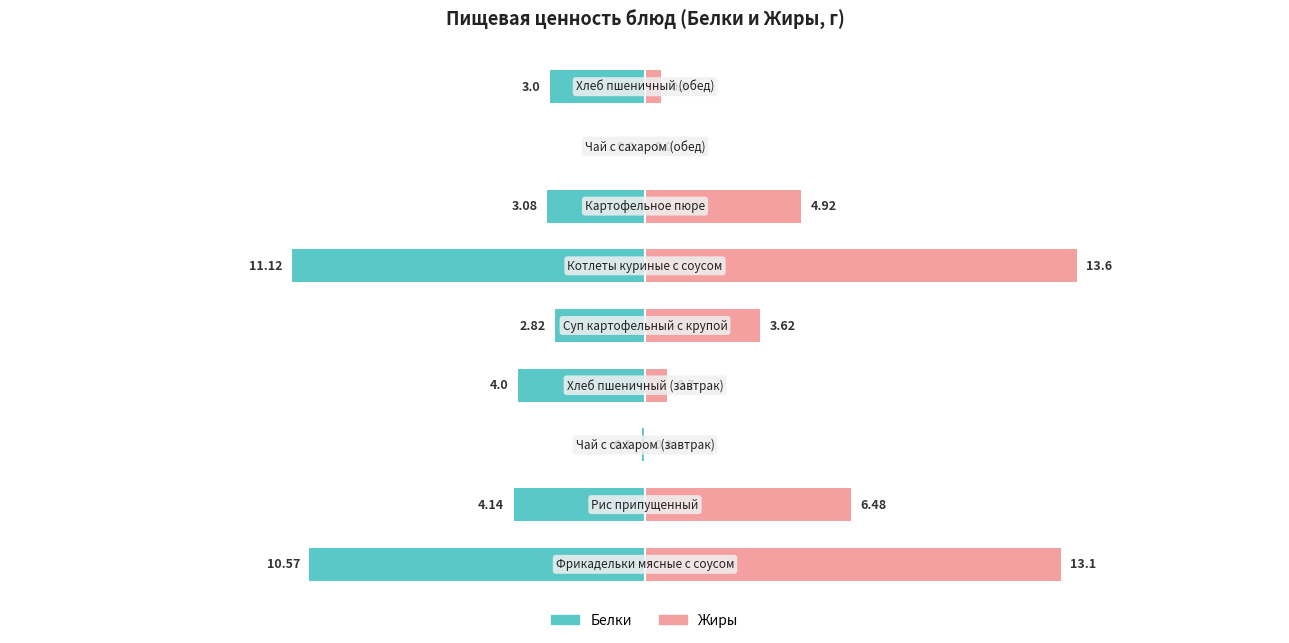

How many bars are there in total?

18